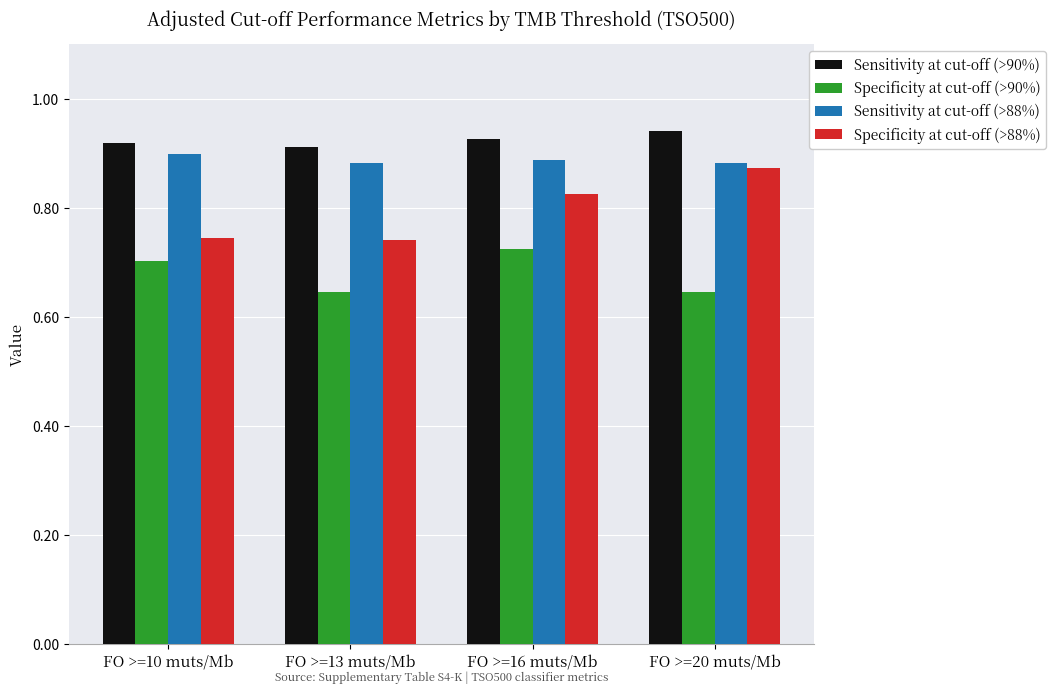

What is the sum of all Specificity at cut-off (>90%) values?

2.7